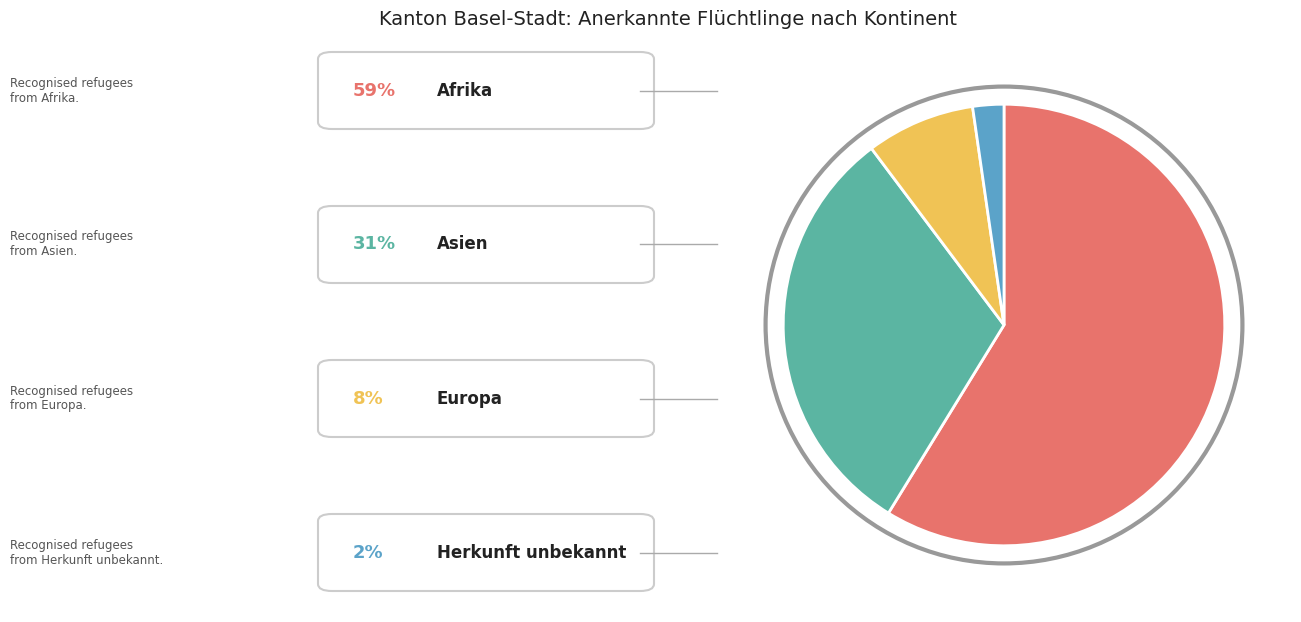

Is there any slice that represents more than half of the pie?

Yes